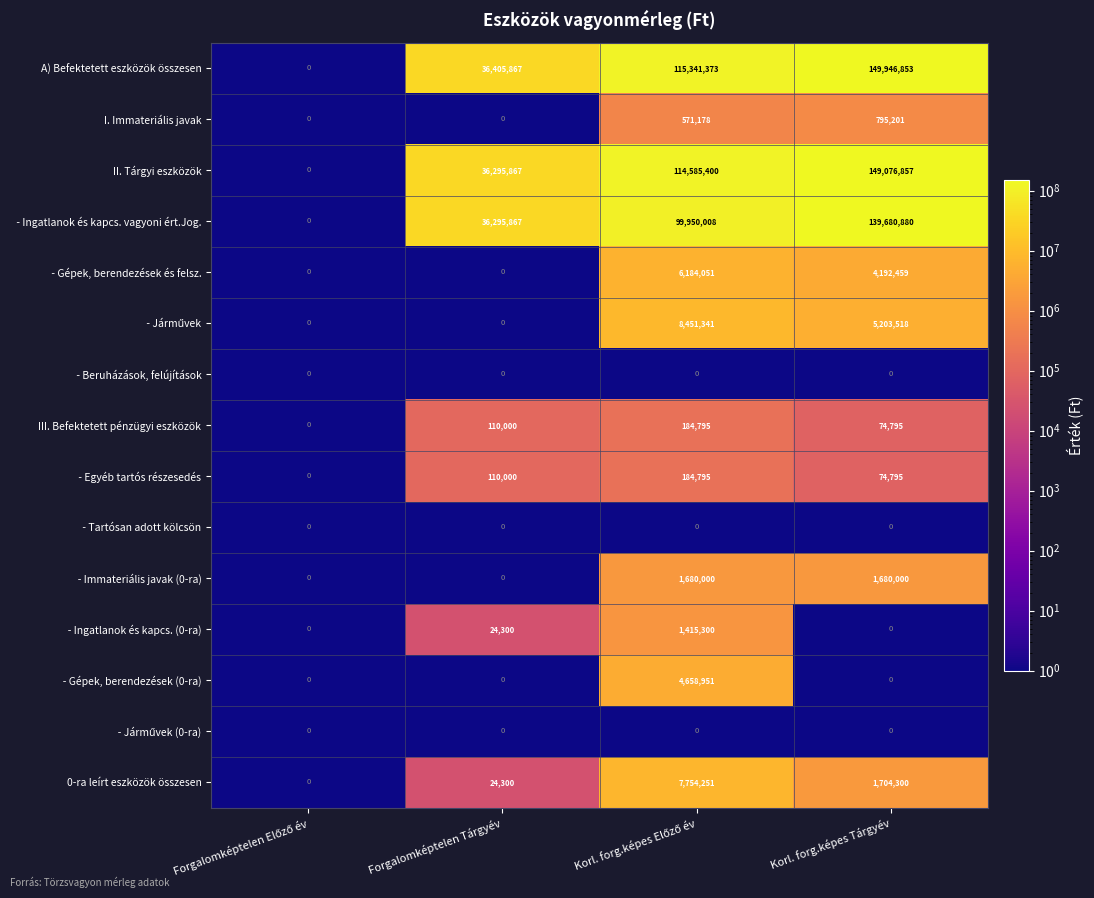

What is the maximum value shown in the chart?

149946853